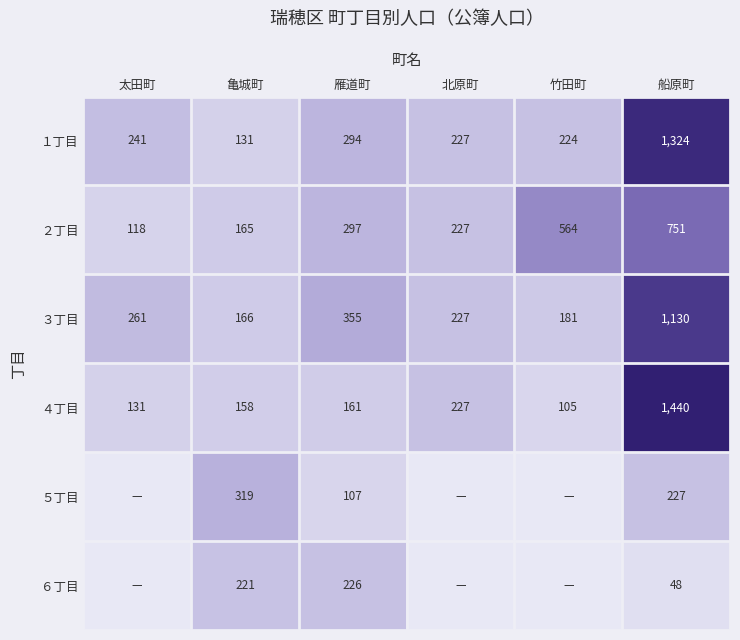

What is the difference between the ４丁目 values at 船原町 and 亀城町?

1282